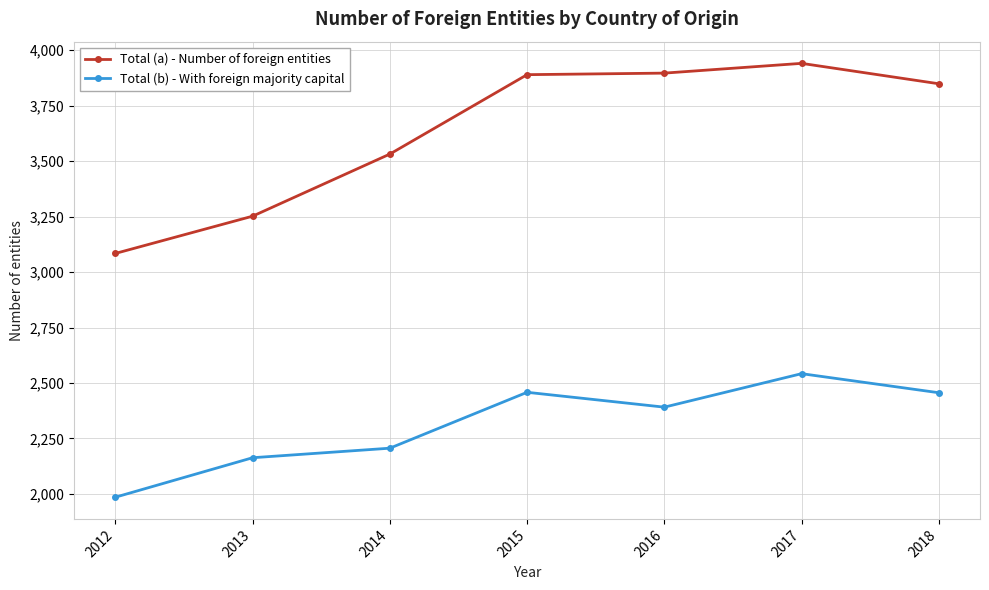

What is the spread (max minus min) of values at 2014?

1326